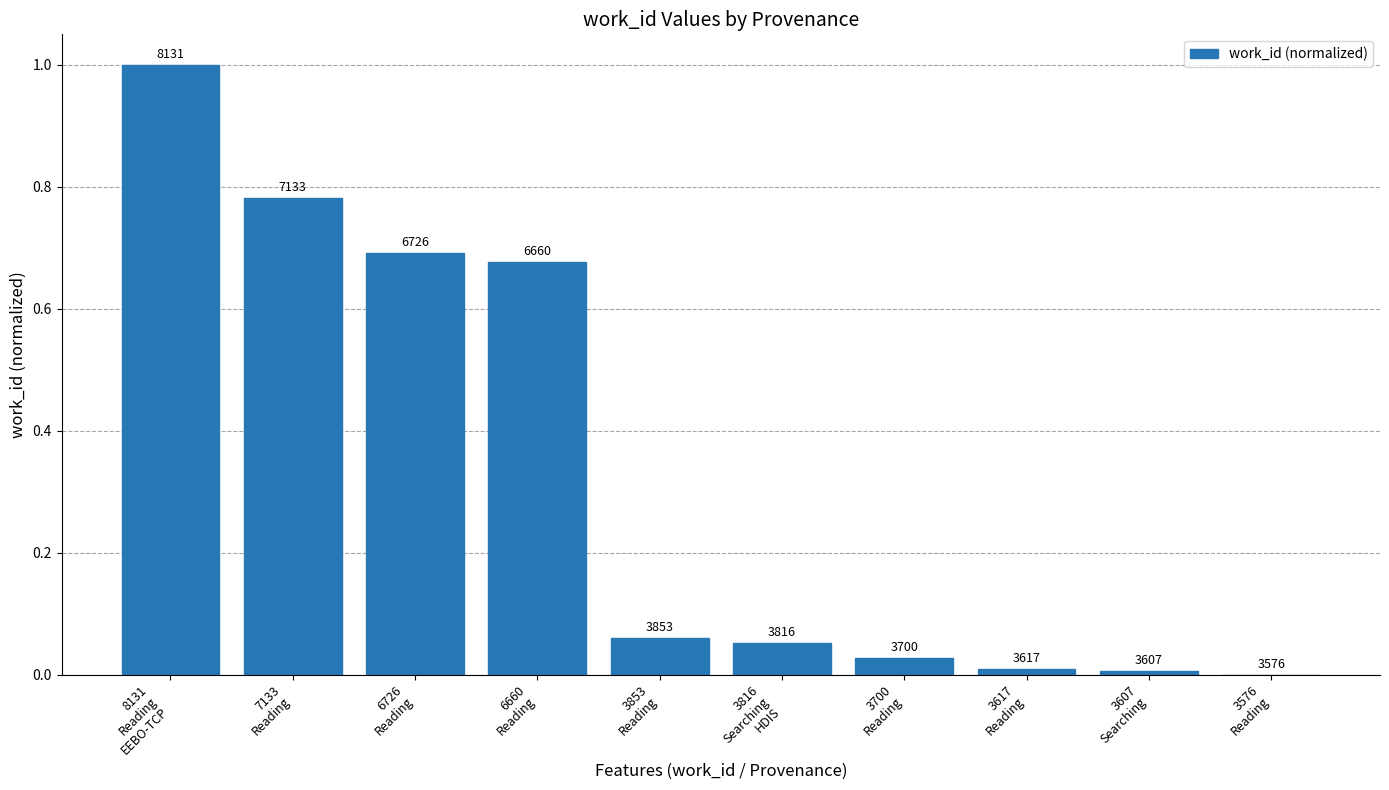

The value at 3853
Reading is 0.1. True or false?

True